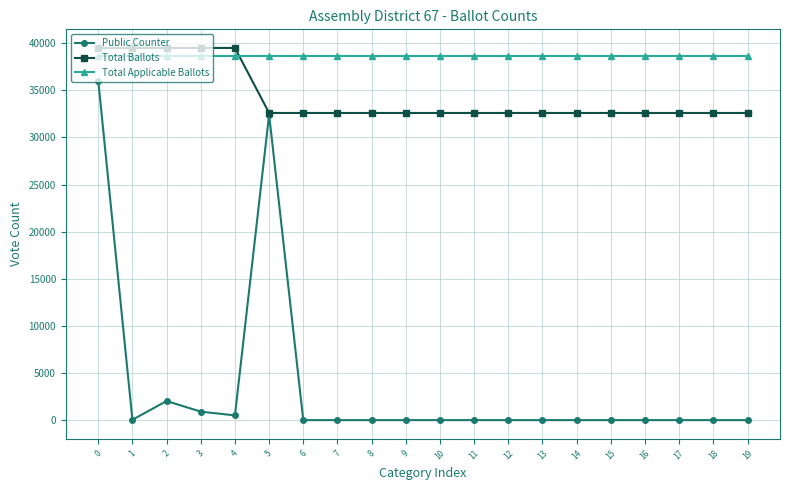

How many intersections are there between Total Ballots and Total Applicable Ballots?

1